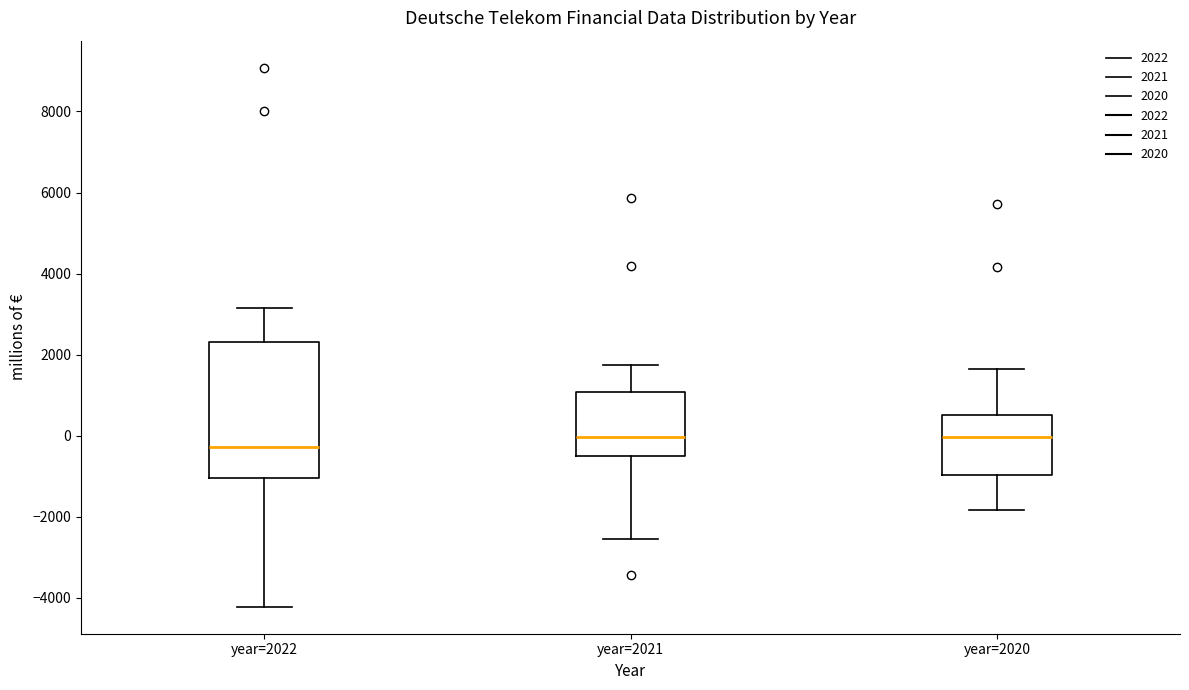

Reading left to right, transcribe this box plot: for each box, give where its median line is, the range the box spans, and where its two whiskers end, as read against the y-axis. The values are not printed on the chart, so give them approximately, as read against the axis.

year=2022: median -200, box -1000 to 2400, whiskers -4200 to 3200
year=2021: median 0, box -400 to 1000, whiskers -2600 to 1800
year=2020: median 0, box -1000 to 600, whiskers -1800 to 1600